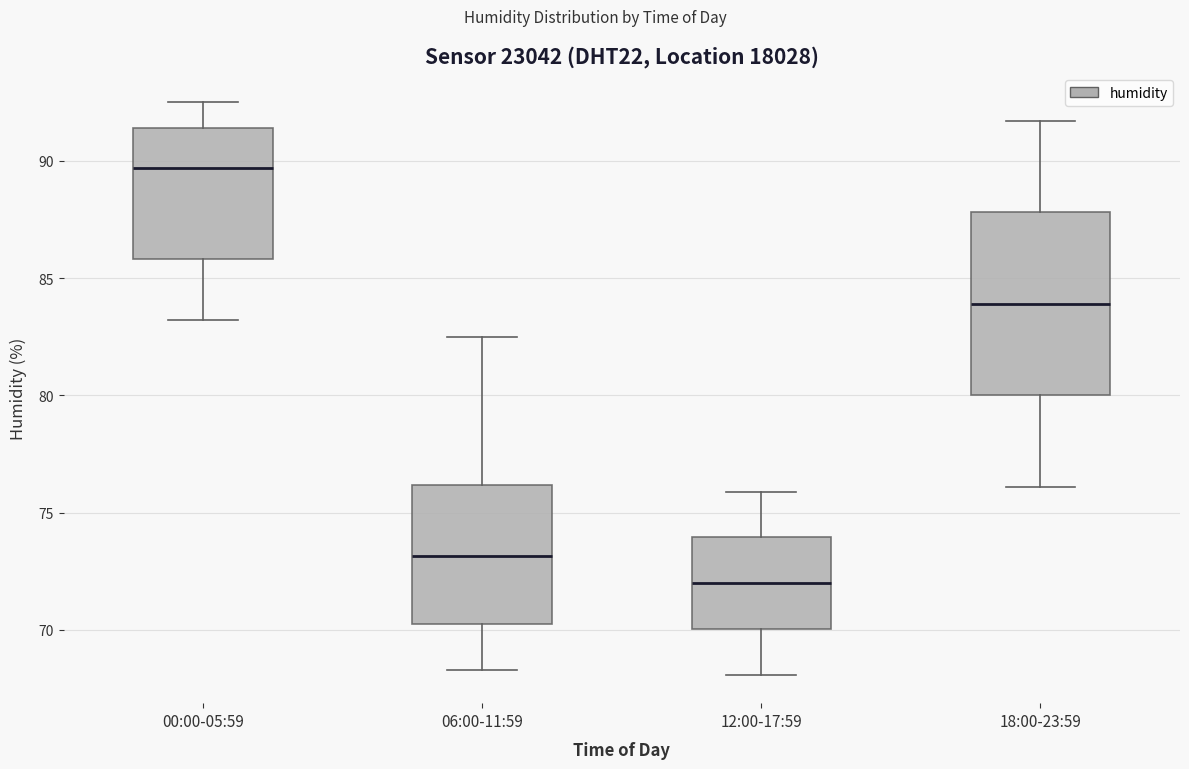

Which box's median line is the highest?

00:00-05:59